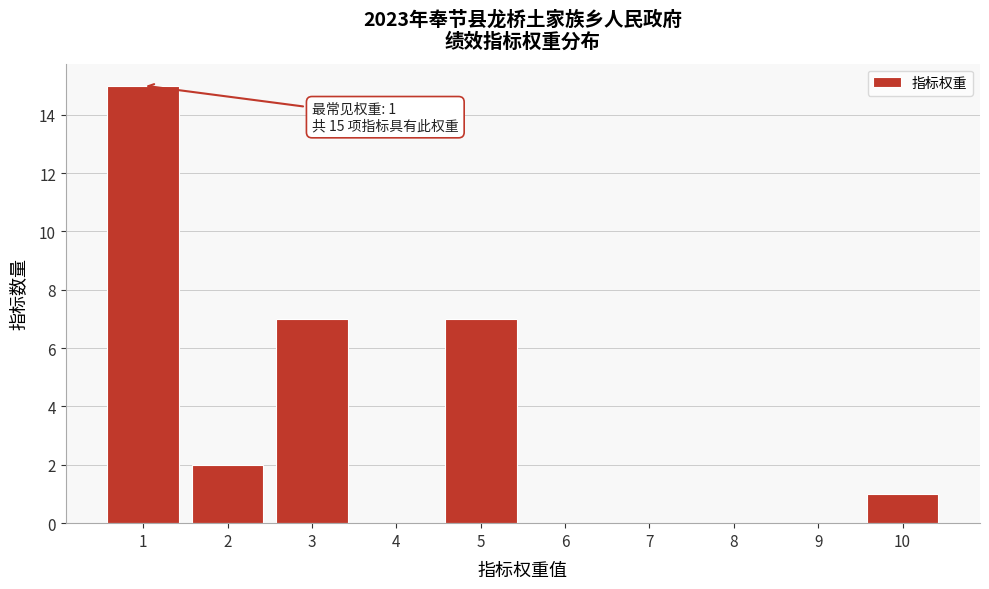

Over which range of the x-axis is the bar tallest?

0.5 to 1.5